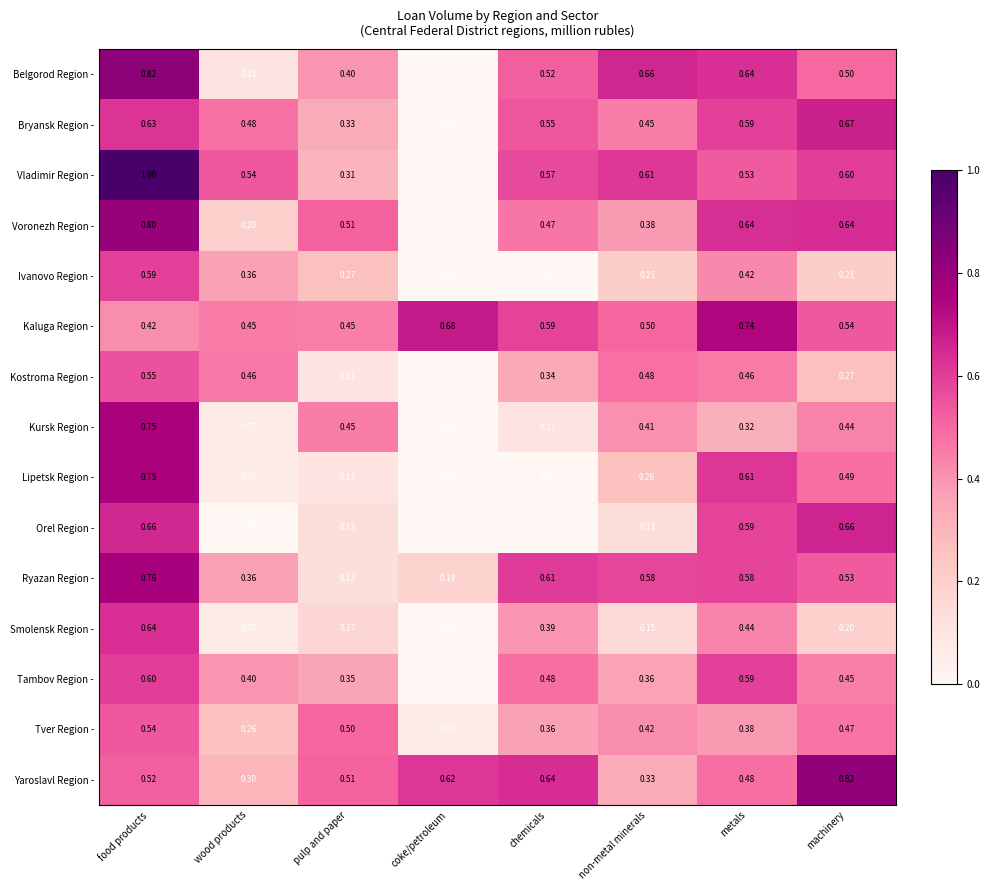

Which series has the largest total across all categories?

Kaluga Region -